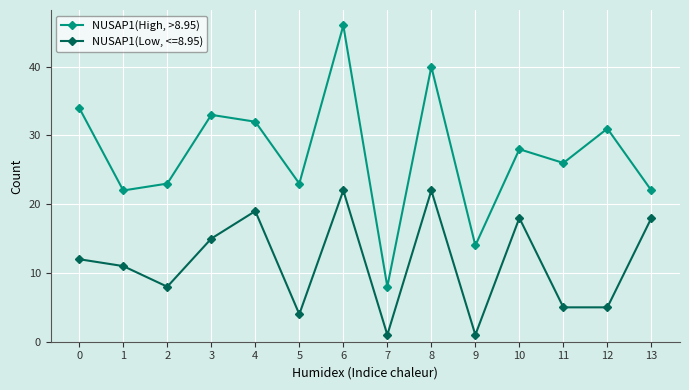

True or false: NUSAP1(High, >8.95) and NUSAP1(Low, <=8.95) intersect in this chart.

False